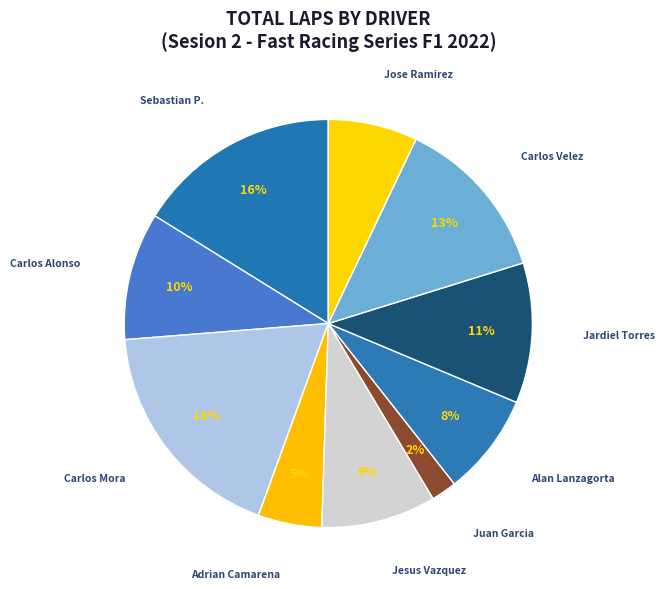

What is the ratio of the value at Jose Ramirez to the value at Jesus Vazquez?

0.8